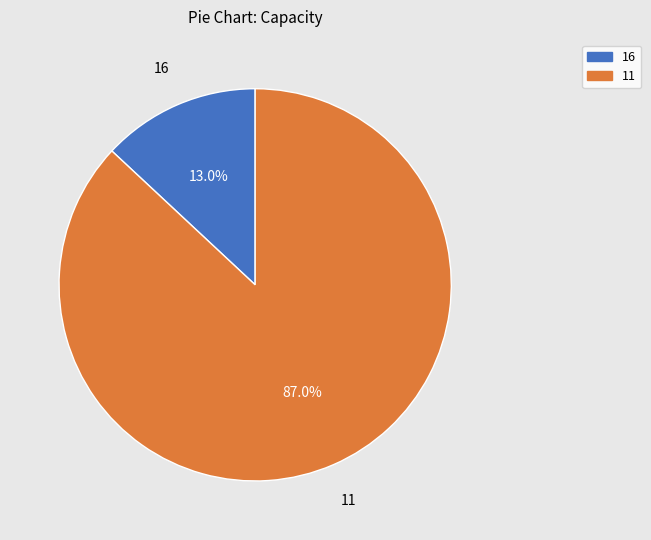

True or false: 11 accounts for 93% of the total.

False